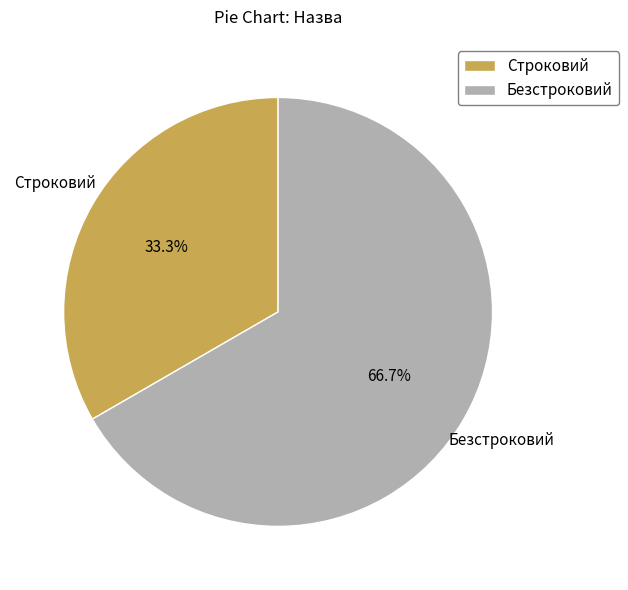

Does Строковий represent more than half of the total?

No